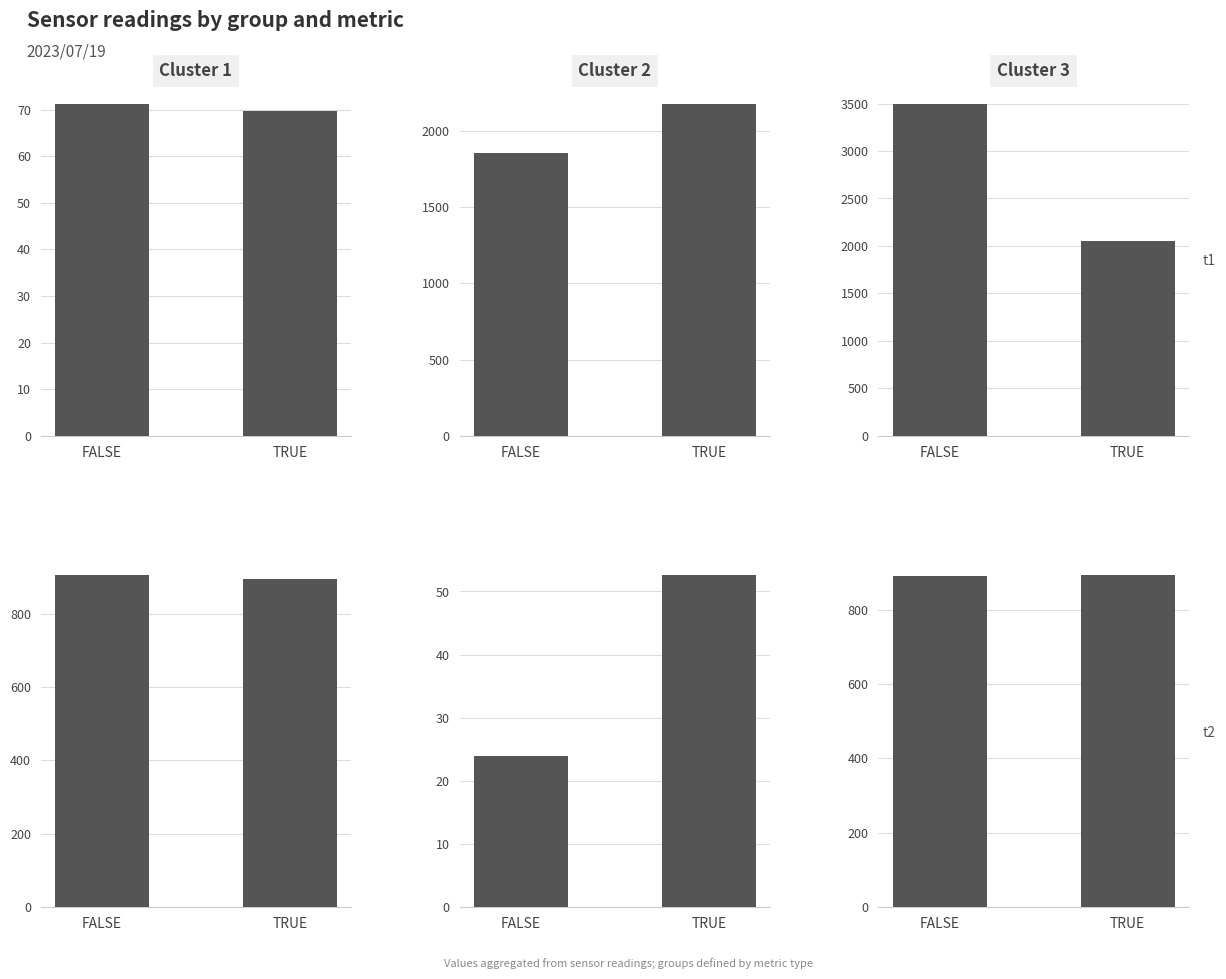

Which category has the lowest value in the Cluster 3 series?

FALSE